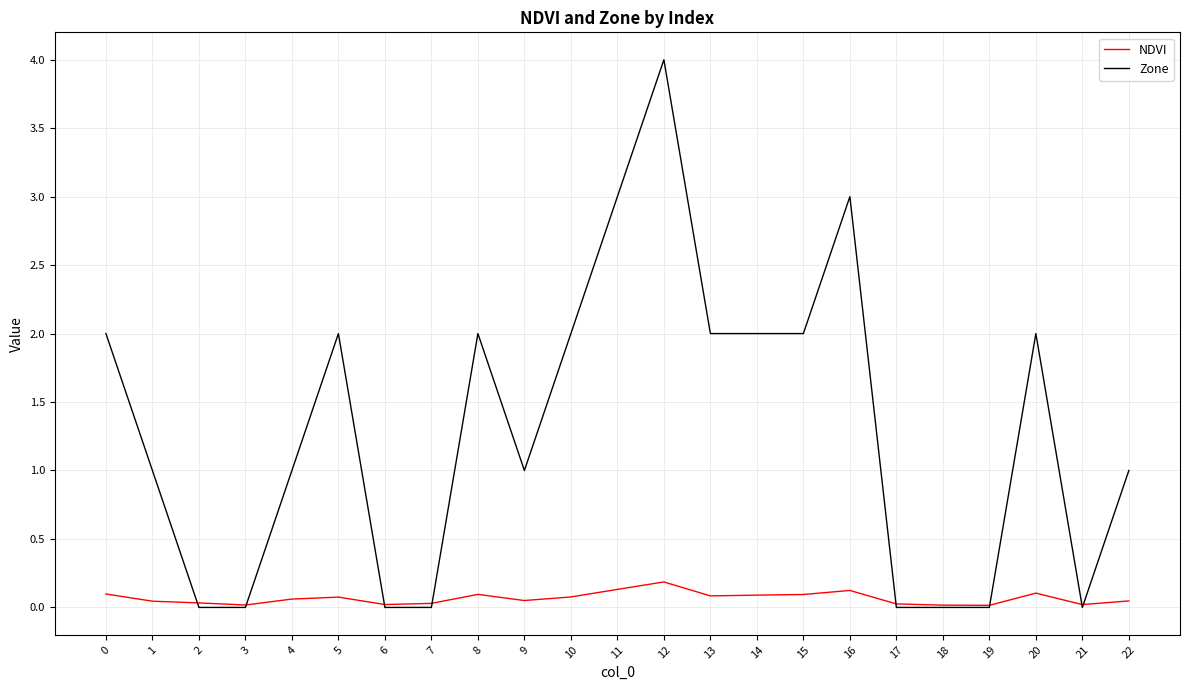

Which series has the widest spread of values?

Zone